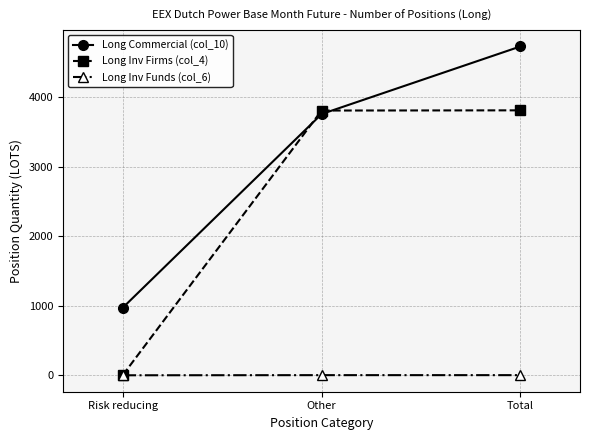

How many distinct data groups are displayed?

3